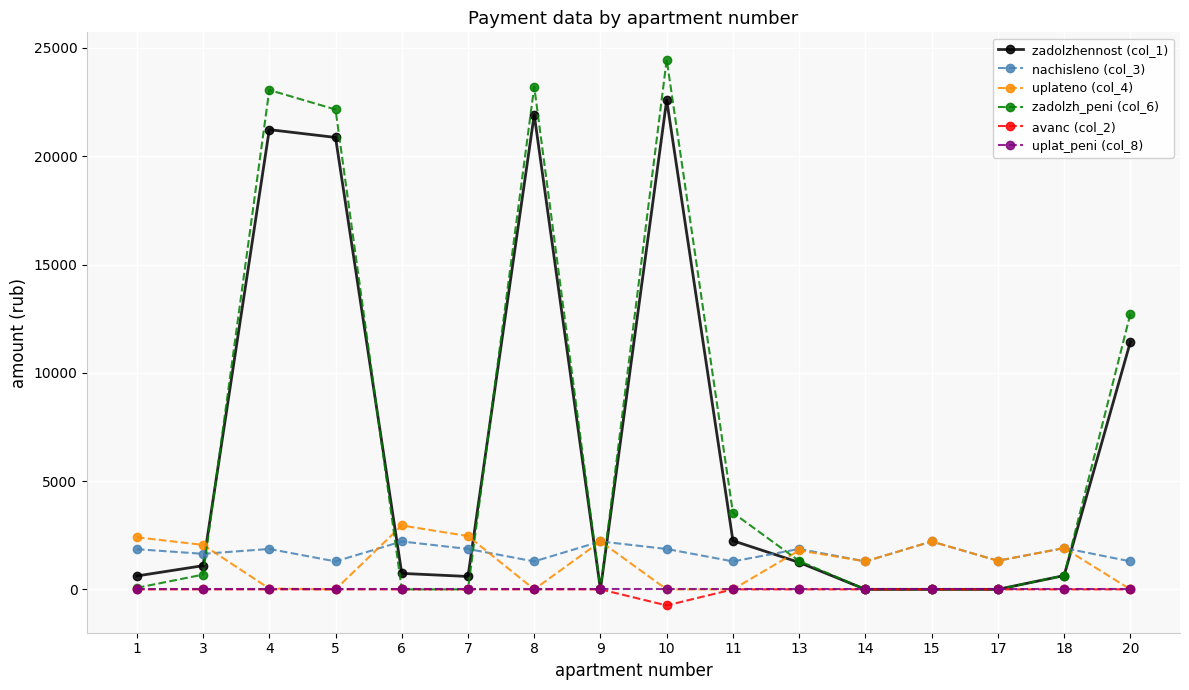

True or false: zadolzh_peni (col_6) has a value of 5278.2 at 11.

False